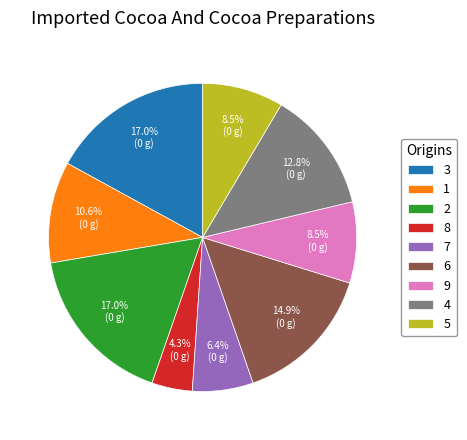

How many slices are in this pie chart?

9